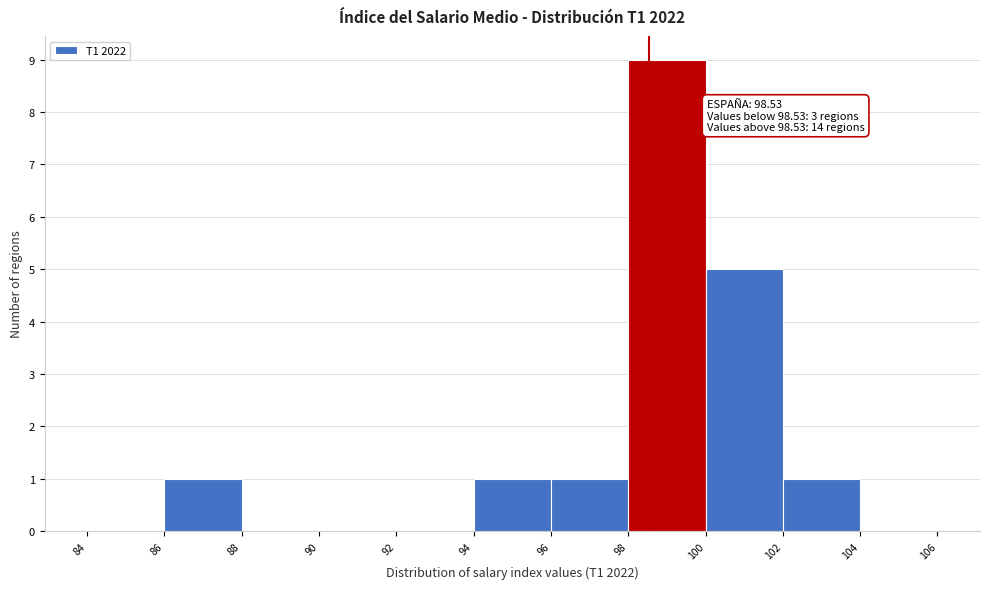

Over which range of the x-axis is the bar tallest?

98 to 100